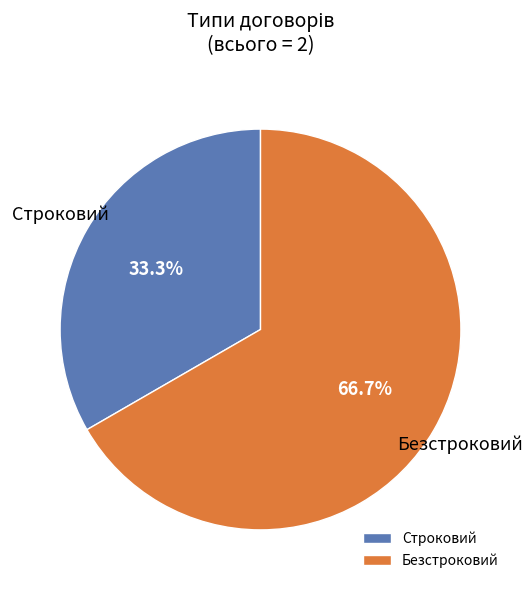

What is the total percentage of Безстроковий and Строковий?

100.0%